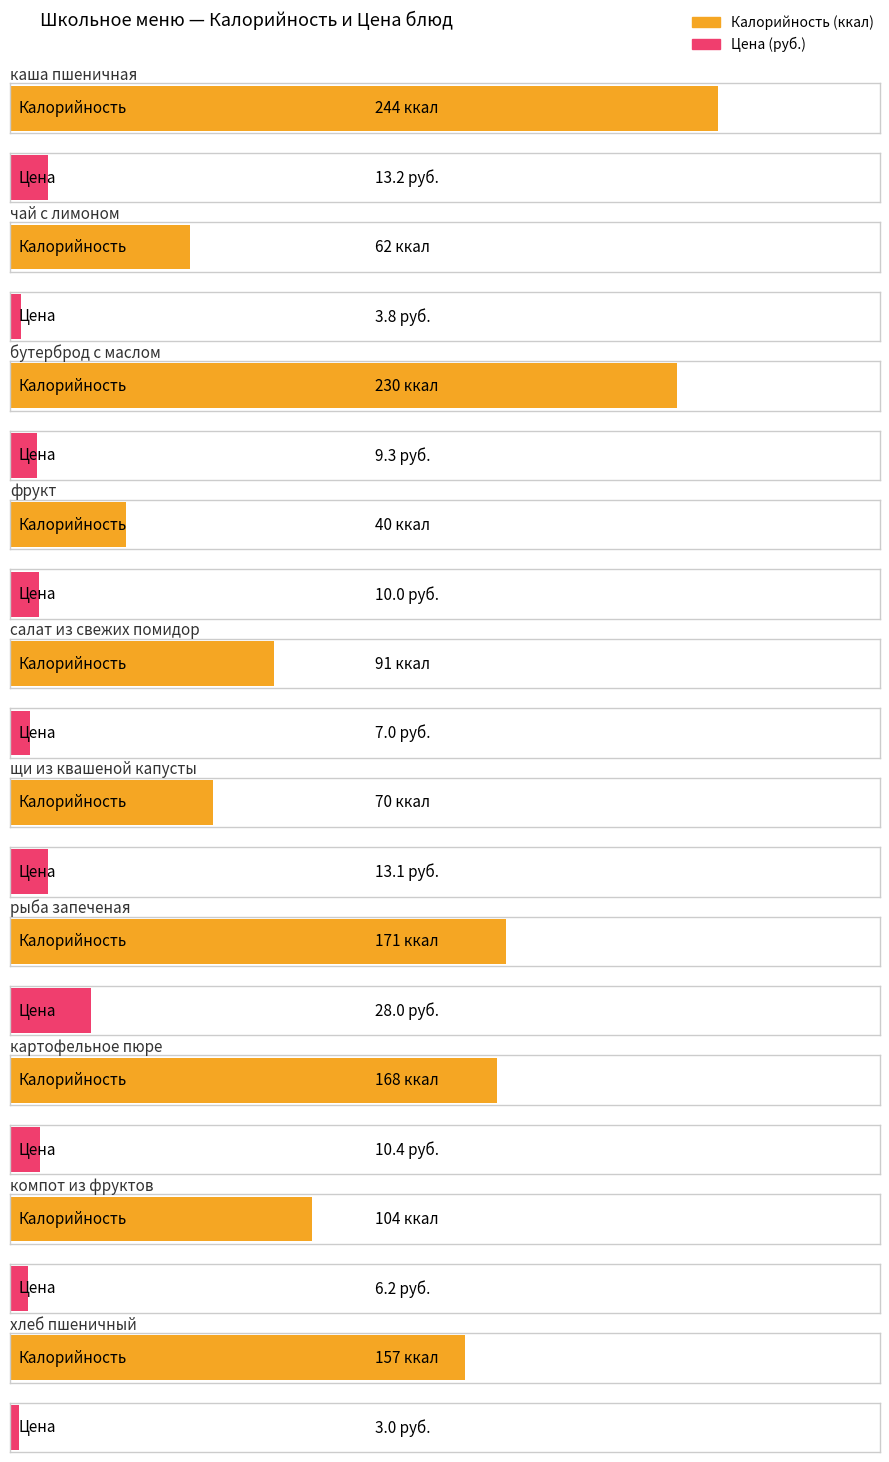

At which label does Калорийность reach its peak?

каша пшеничная